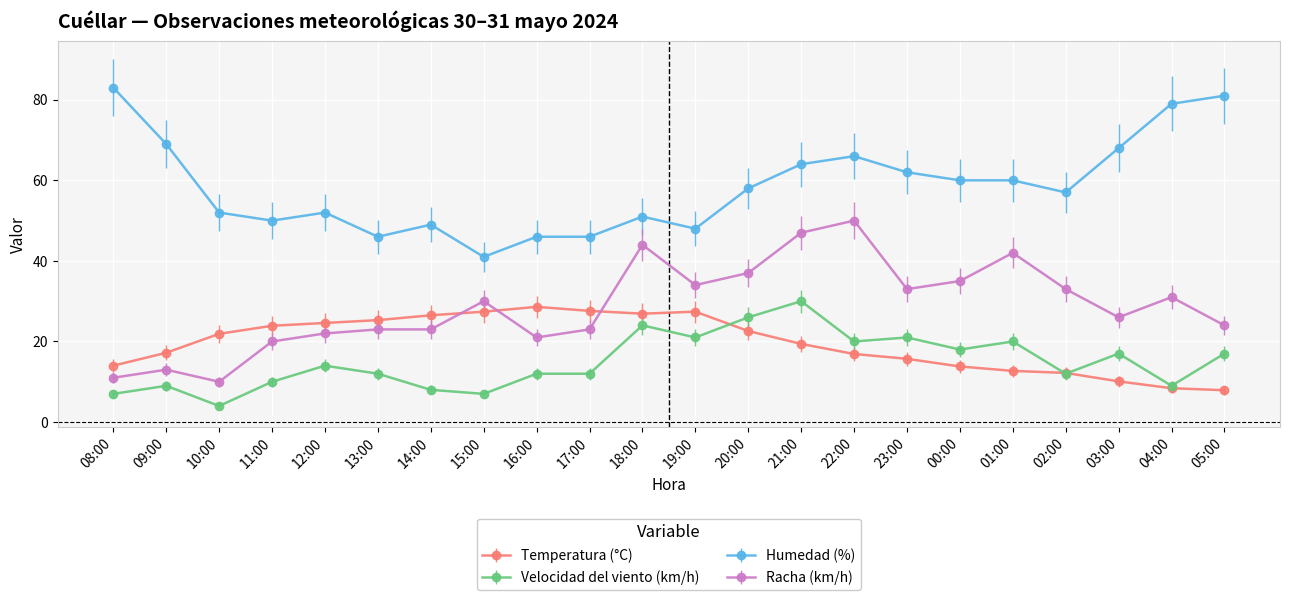

What is the spread (max minus min) of values at 12:00?

38.0